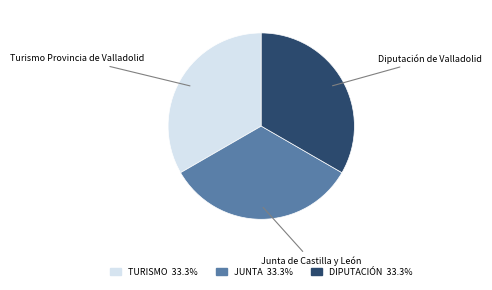

Is there a majority slice in this chart?

No